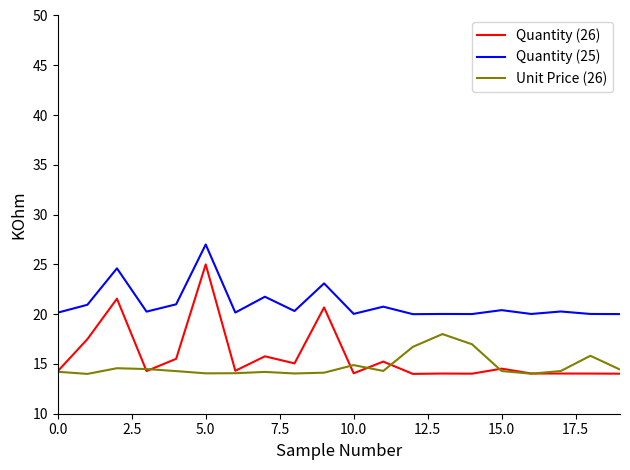

What is the greatest value displayed?

27.0